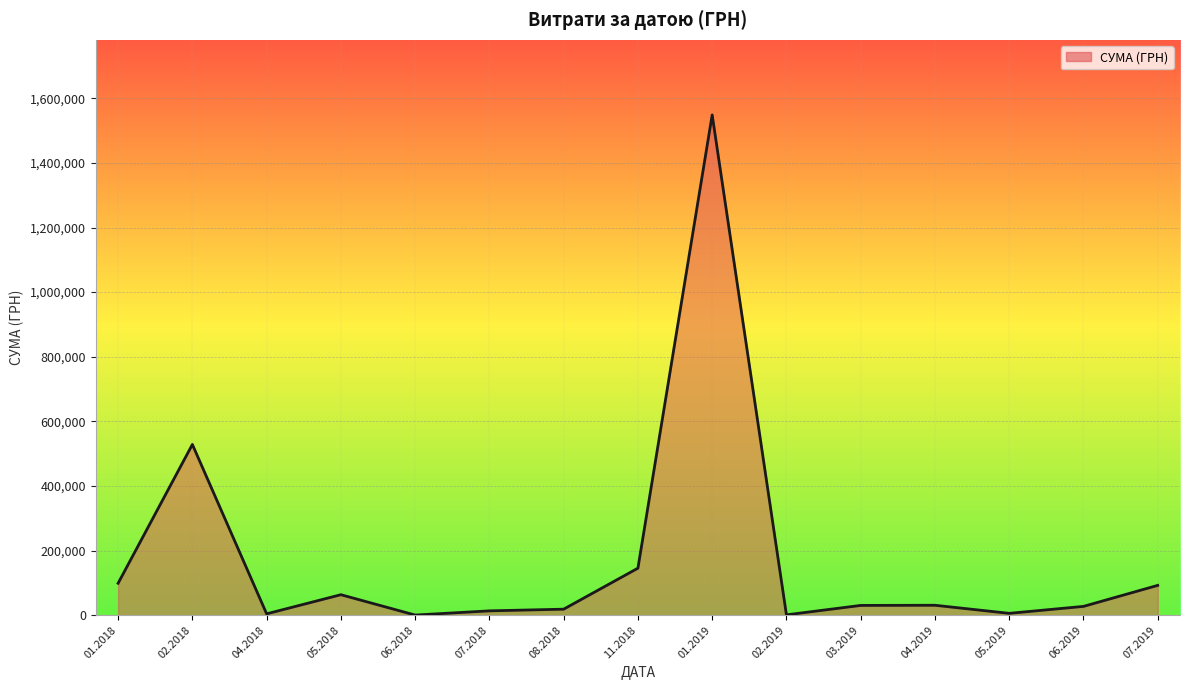

What is the difference between the maximum and minimum values?

1548248.4